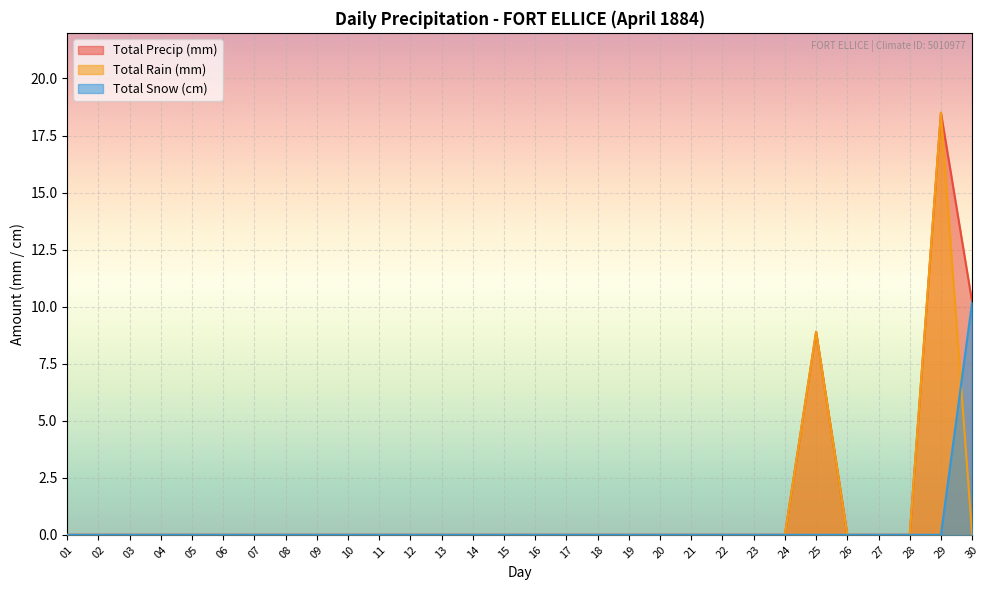

True or false: Total Rain (mm) has more than 2 interior local peaks.

False